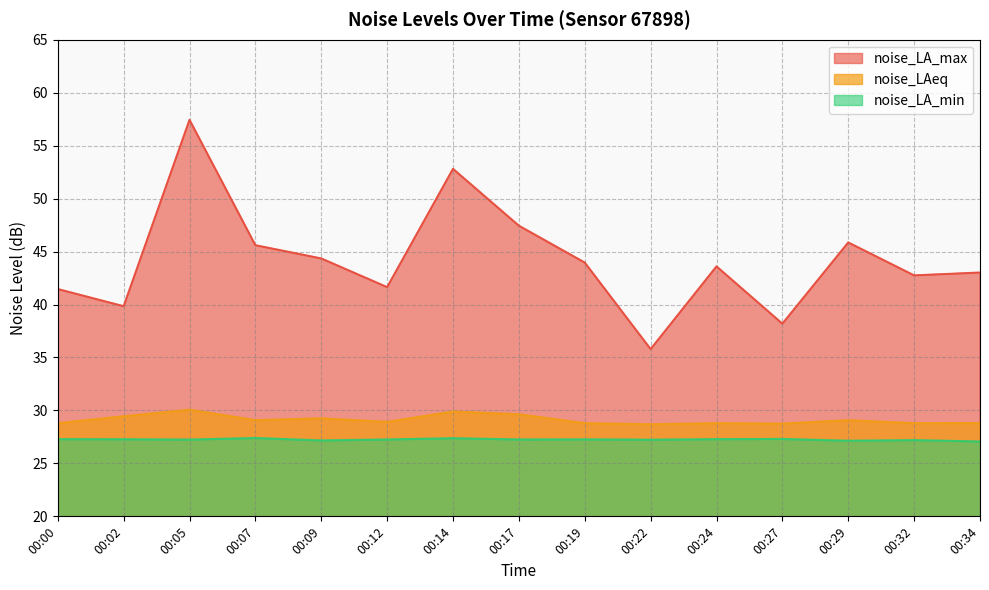

In noise_LAeq, how many points are lower than both neighbors (excluding endpoints)?

5